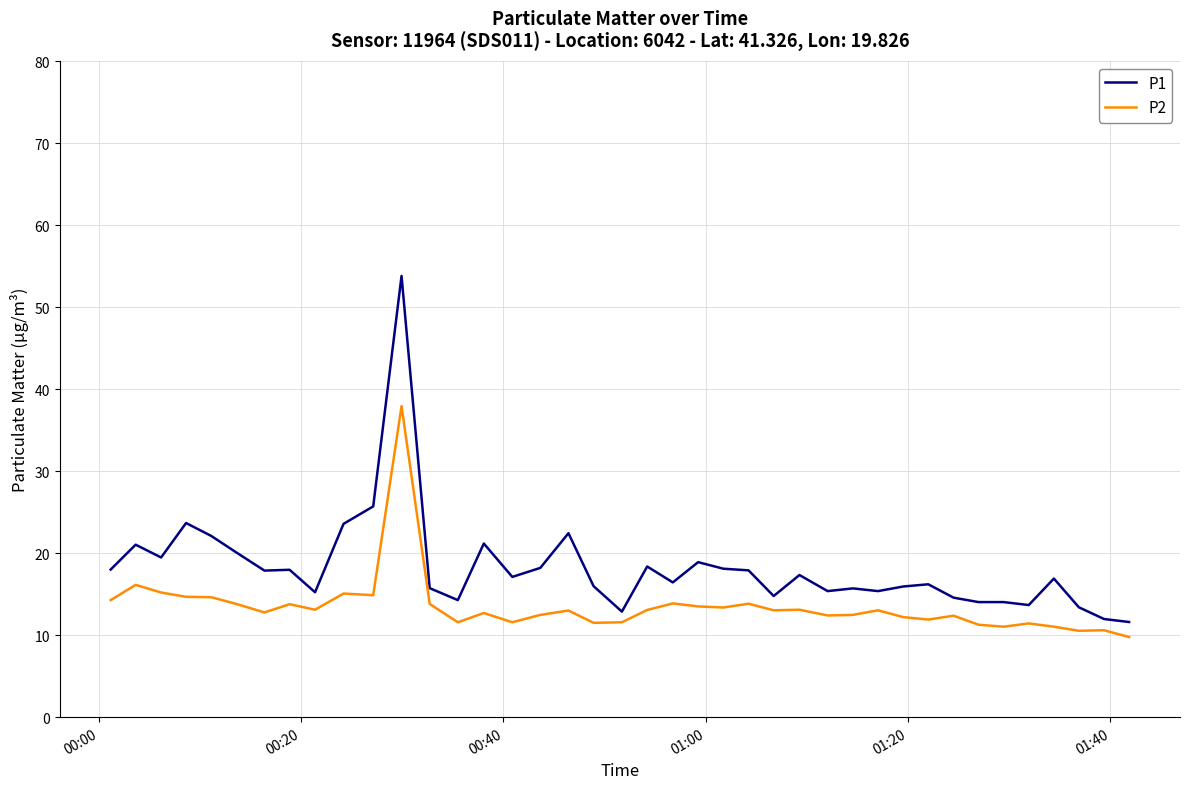

Which series has the largest total across all categories?

P1